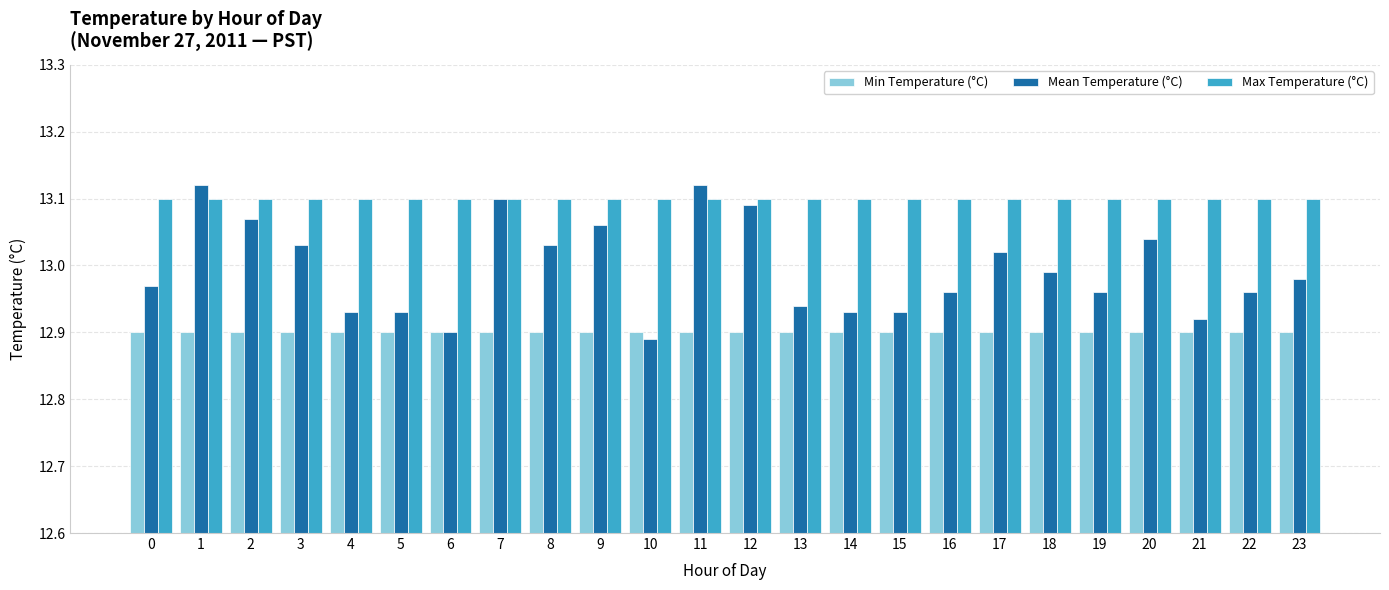

What is the sum of the Mean Temperature (°C) values at 7 and 23?

26.1